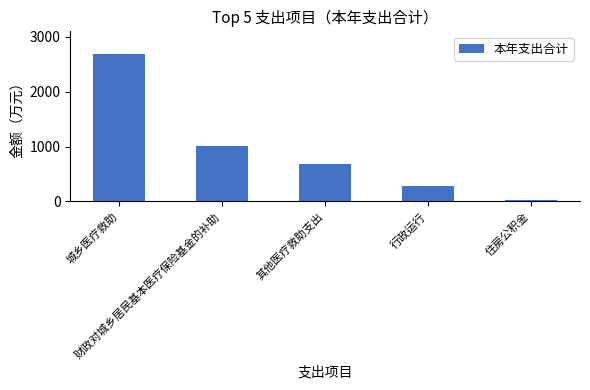

The chart shows a value of 279.0 at 行政运行. True or false?

True